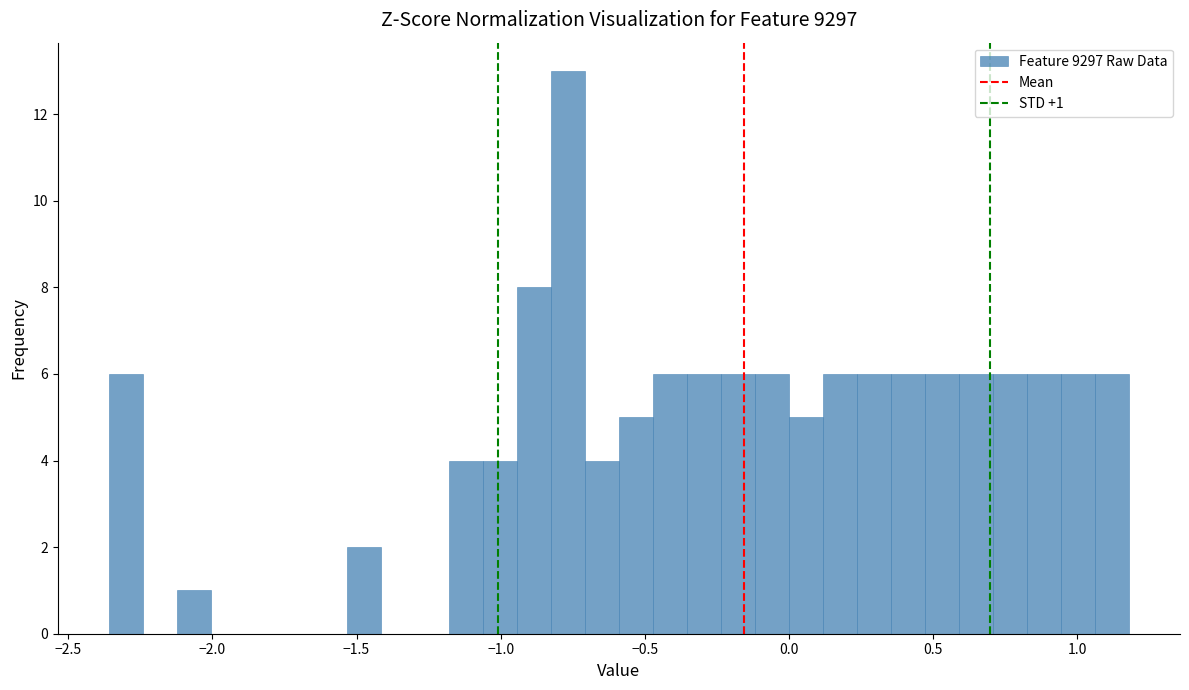

Around what value on the x-axis is the tallest bar? Give the approximate position of its centre, as read against the axis.

-0.75